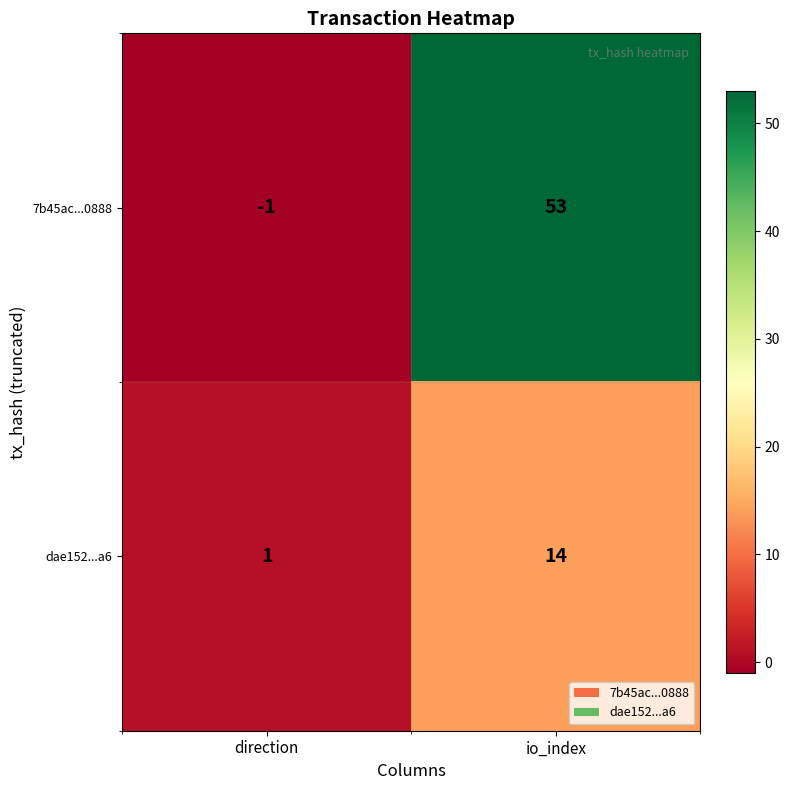

At how many categories does at least one series exceed 19?

1